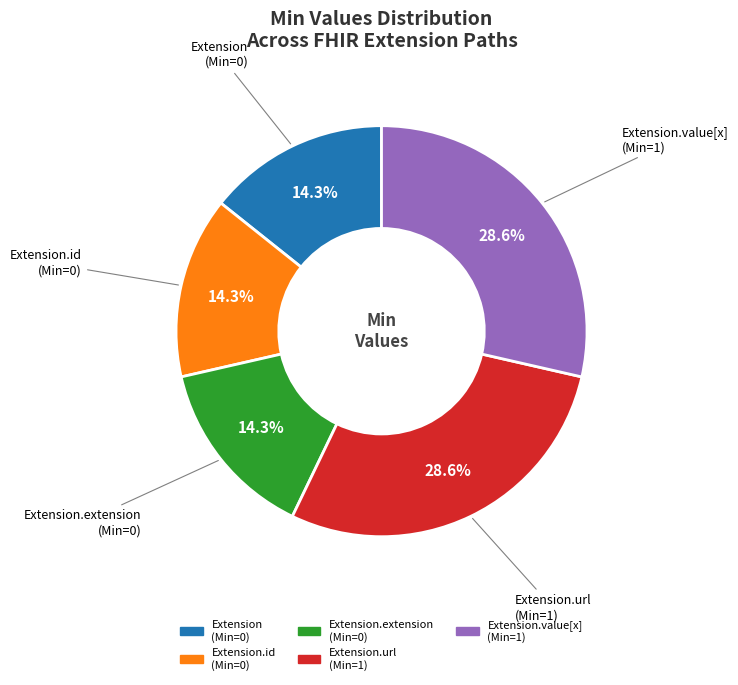

Is there a majority slice in this chart?

No